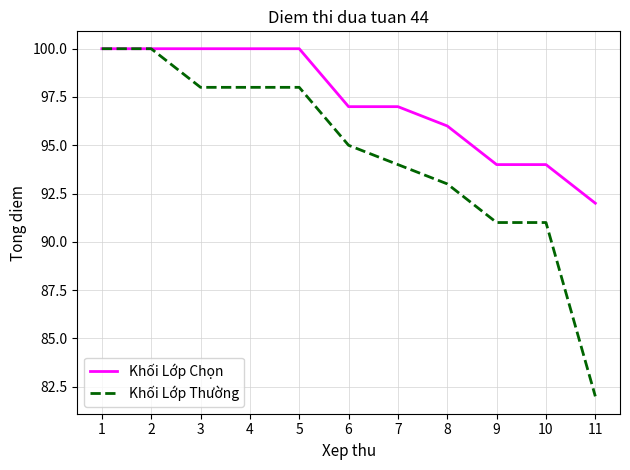

Is it true that Khối Lớp Thường equals 40 at 3?

False